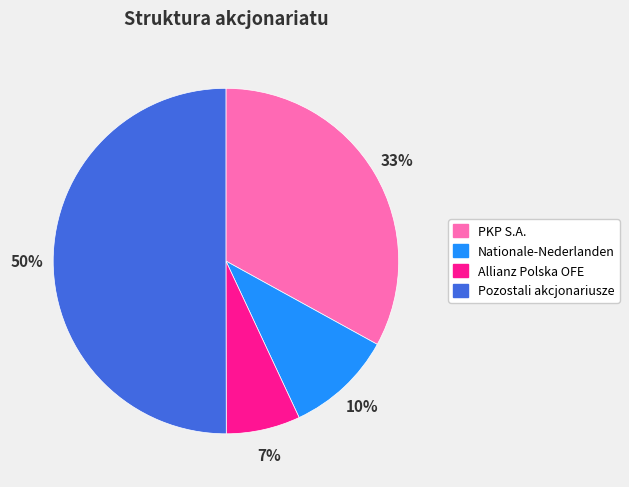

Rank the categories by value from highest to lowest.

Pozostali akcjonariusze, PKP S.A., Nationale-Nederlanden, Allianz Polska OFE